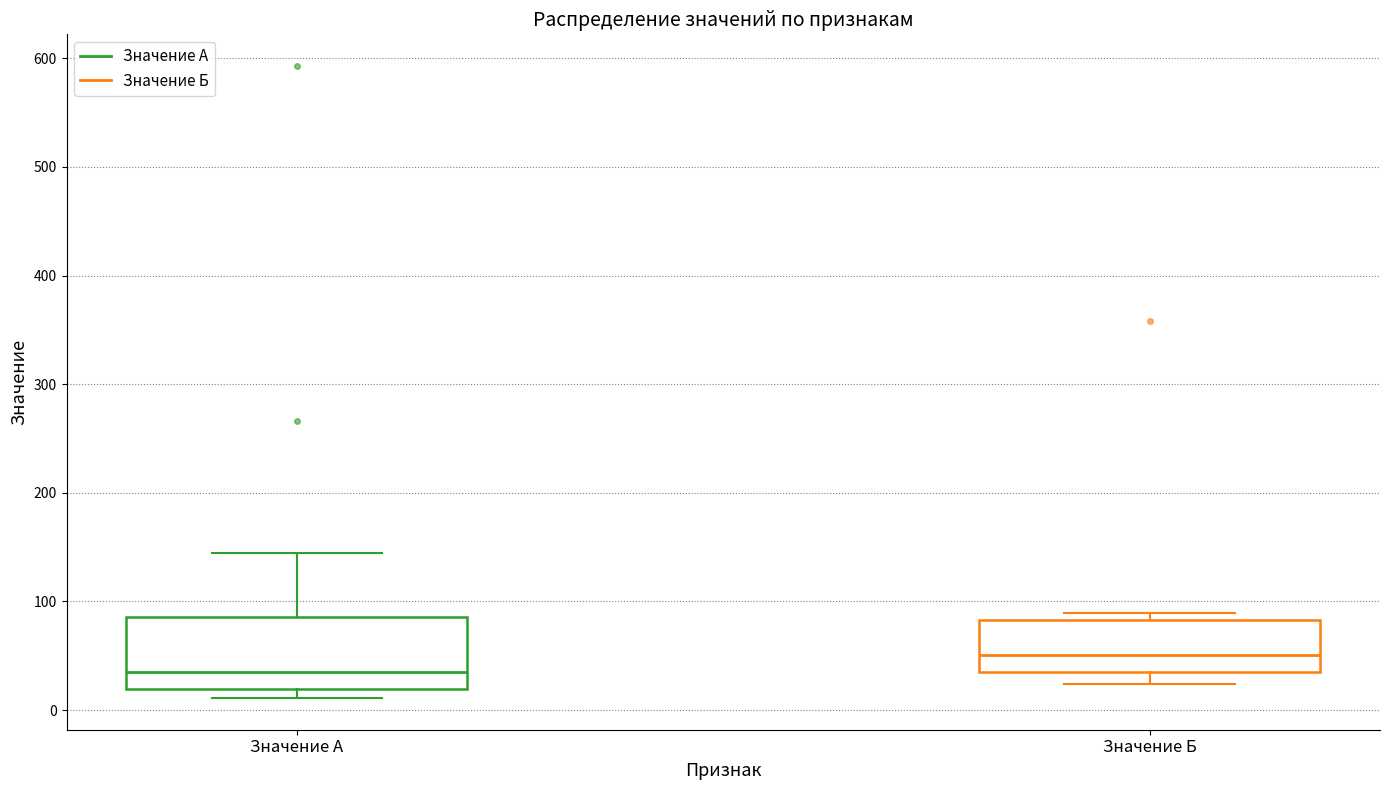

Reading left to right, transcribe this box plot: for each box, give where its median line is, the range the box spans, and where its two whiskers end, as read against the y-axis. The values are not printed on the chart, so give them approximately, as read against the axis.

Значение А: median 40, box 20 to 90, whiskers 10 to 150
Значение Б: median 50, box 40 to 80, whiskers 20 to 90